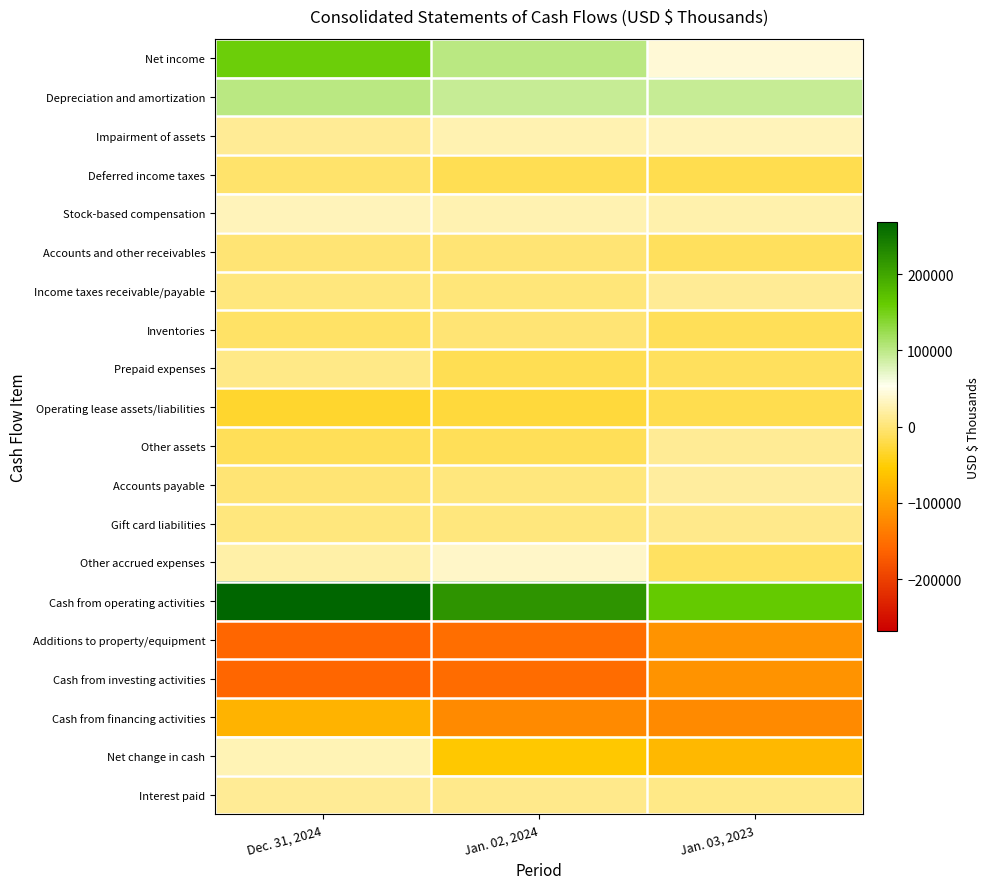

Reading left to right, list all the values displayed in this chart.

Net income: Dec. 31, 2024=156783	Jan. 02, 2024=101351	Jan. 03, 2023=43123
Depreciation and amortization: Dec. 31, 2024=101450	Jan. 02, 2024=93136	Jan. 03, 2023=92380
Impairment of assets: Dec. 31, 2024=12769	Jan. 02, 2024=26998	Jan. 03, 2023=31327
Deferred income taxes: Dec. 31, 2024=-6062	Jan. 02, 2024=-15715	Jan. 03, 2023=-18646
Stock-based compensation: Dec. 31, 2024=29962	Jan. 02, 2024=25781	Jan. 03, 2023=24426
Accounts and other receivables: Dec. 31, 2024=-1719	Jan. 02, 2024=-98	Jan. 03, 2023=-12266
Income taxes receivable/payable: Dec. 31, 2024=3253	Jan. 02, 2024=852	Jan. 03, 2023=14651
Inventories: Dec. 31, 2024=-6883	Jan. 02, 2024=-2092	Jan. 03, 2023=-12725
Prepaid expenses: Dec. 31, 2024=8347	Jan. 02, 2024=-14694	Jan. 03, 2023=-11960
Operating lease assets/liabilities: Dec. 31, 2024=-32303	Jan. 02, 2024=-27113	Jan. 03, 2023=-18404
Other assets: Dec. 31, 2024=-13995	Jan. 02, 2024=-14504	Jan. 03, 2023=13739
Accounts payable: Dec. 31, 2024=-1827	Jan. 02, 2024=3971	Jan. 03, 2023=17586
Gift card liabilities: Dec. 31, 2024=3904	Jan. 02, 2024=3104	Jan. 03, 2023=8634
Other accrued expenses: Dec. 31, 2024=21152	Jan. 02, 2024=37424	Jan. 03, 2023=-9939
Cash from operating activities: Dec. 31, 2024=268325	Jan. 02, 2024=218401	Jan. 03, 2023=161926
Additions to property/equipment: Dec. 31, 2024=-160364	Jan. 02, 2024=-151565	Jan. 03, 2023=-112464
Cash from investing activities: Dec. 31, 2024=-161097	Jan. 02, 2024=-153497	Jan. 03, 2023=-112815
Cash from financing activities: Dec. 31, 2024=-78794	Jan. 02, 2024=-123535	Jan. 03, 2023=-123636
Net change in cash: Dec. 31, 2024=27886	Jan. 02, 2024=-58487	Jan. 03, 2023=-74850
Interest paid: Dec. 31, 2024=12891	Jan. 02, 2024=9764	Jan. 03, 2023=7233